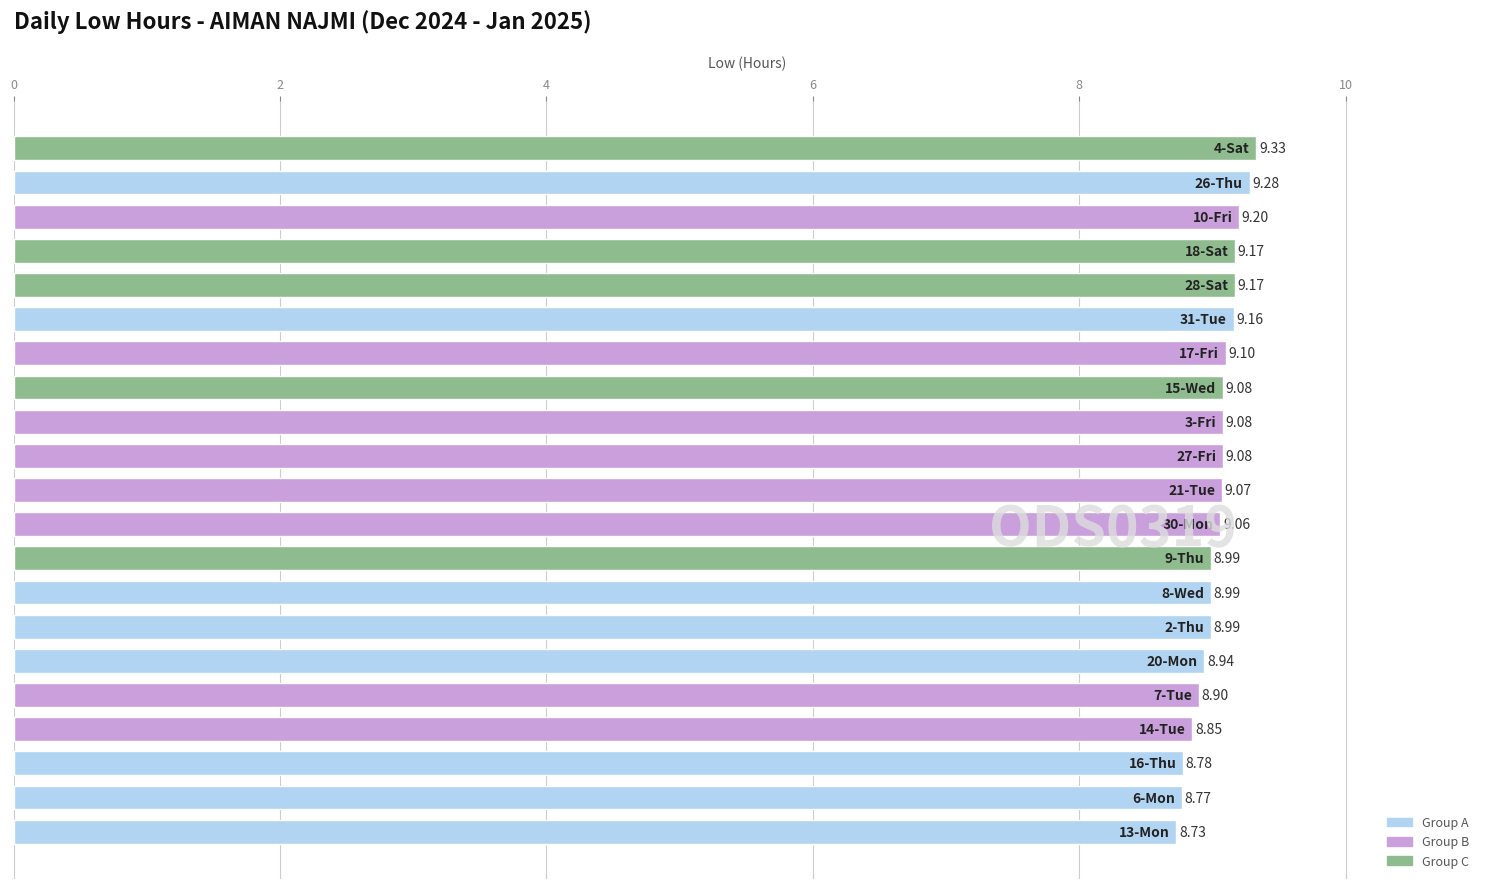

What is the difference between the maximum and minimum values?

0.6